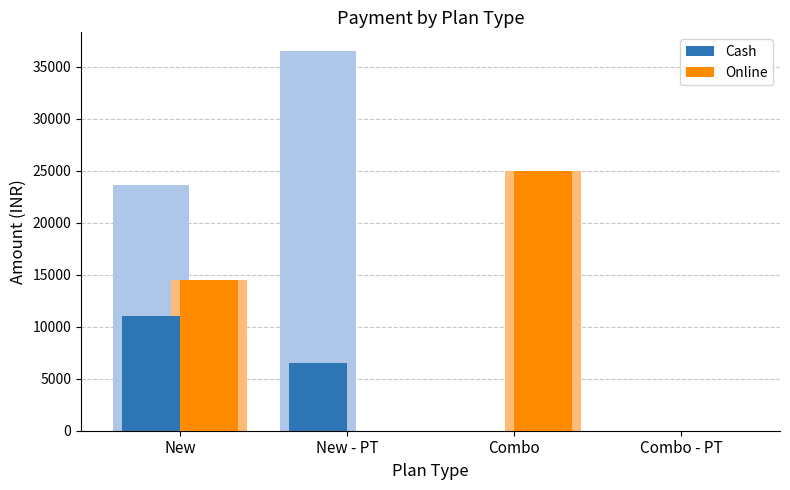

At which category does the chart reach its peak across all series?

New - PT